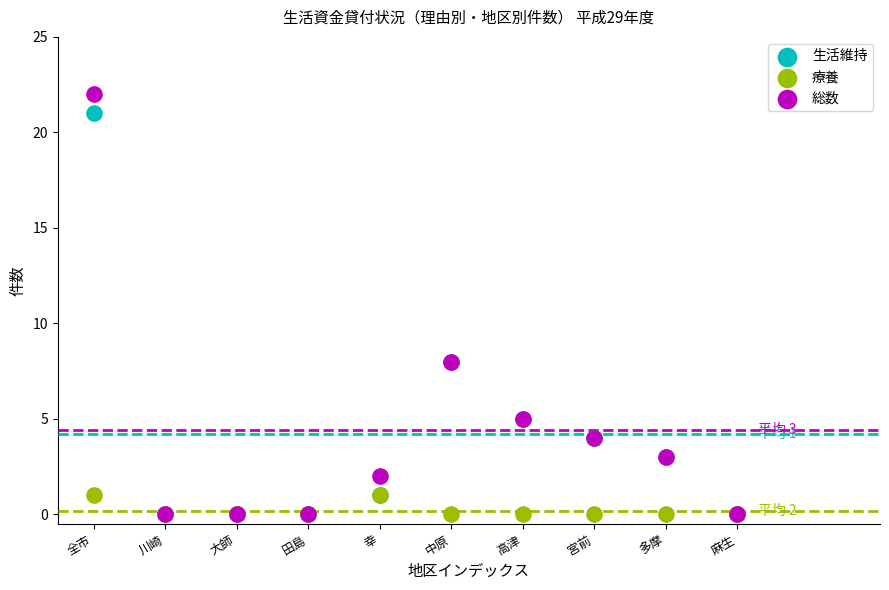

Which series reaches the maximum Y coordinate?

総数